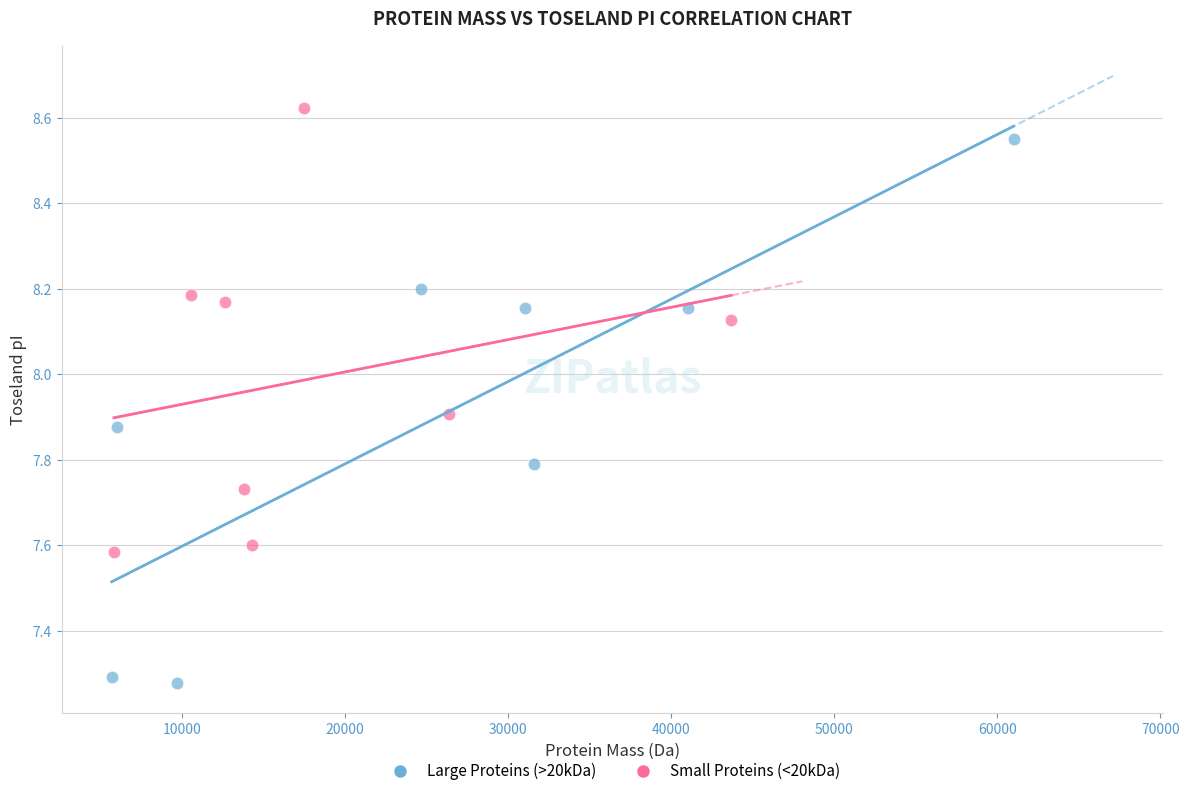

Which series contains the lowest Y value?

Large Proteins (>20kDa)